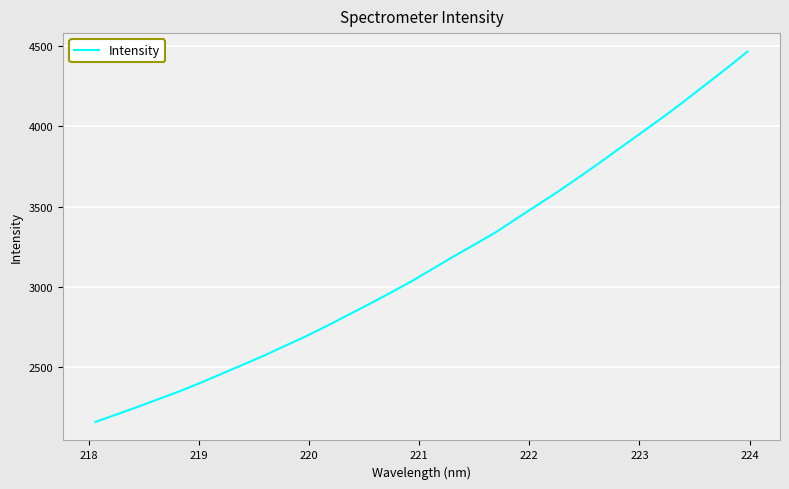

What is the difference between the maximum and minimum values?

2308.9